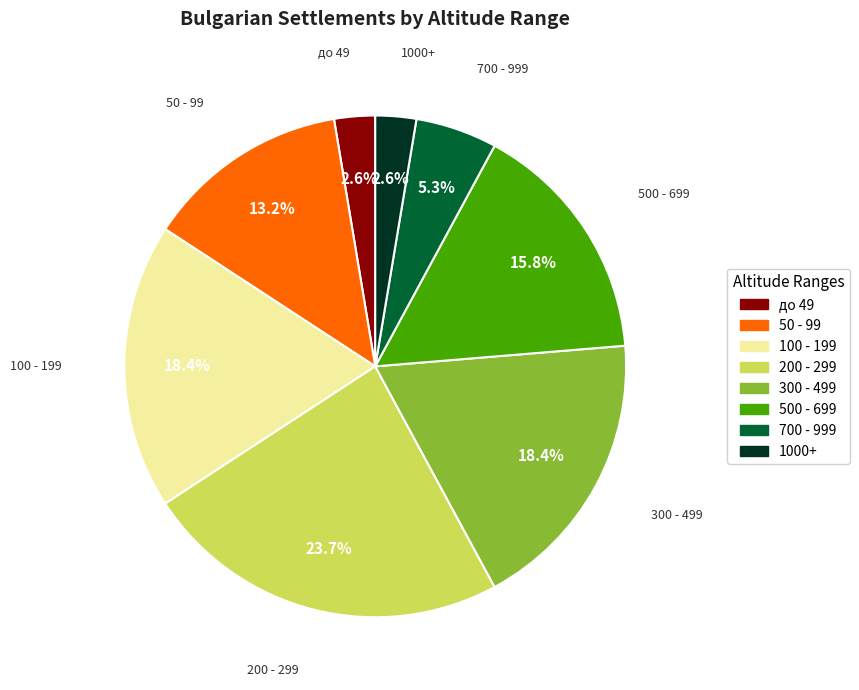

Is there any slice that represents more than half of the pie?

No